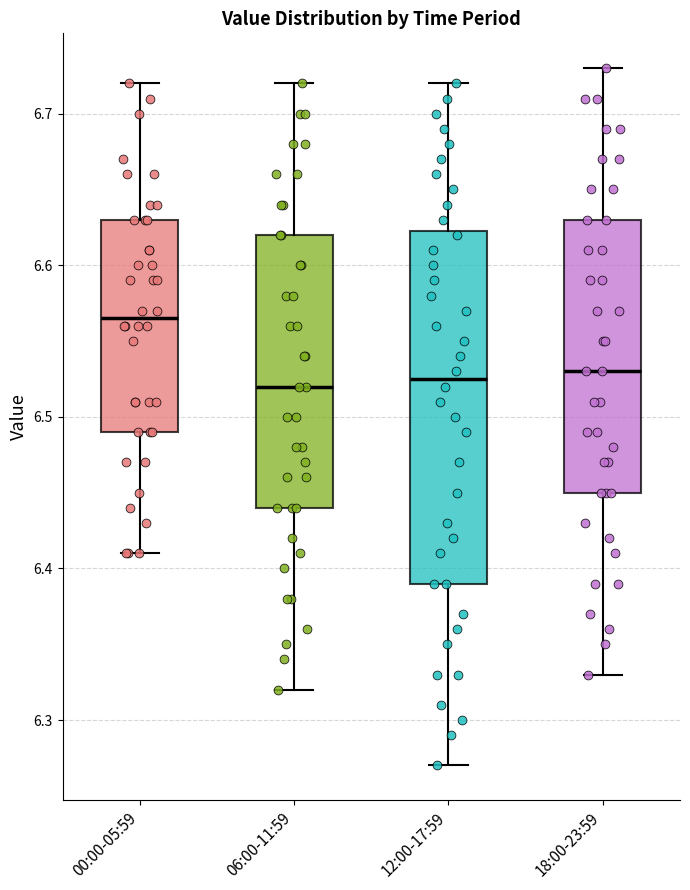

Where is the upper edge of the box for 00:00-05:59 on the y-axis? The values are not printed on the chart, so give them approximately, as read against the axis.

6.63